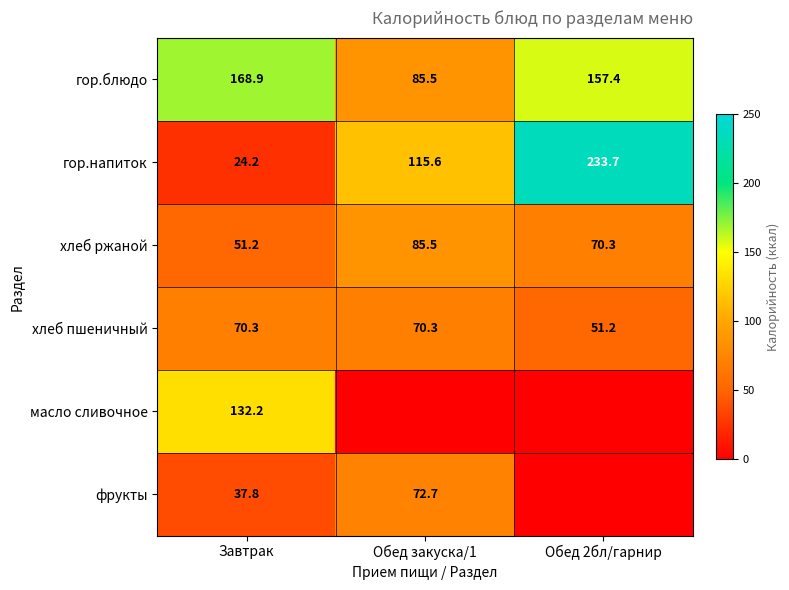

At which label does хлеб ржаной reach its minimum?

Завтрак